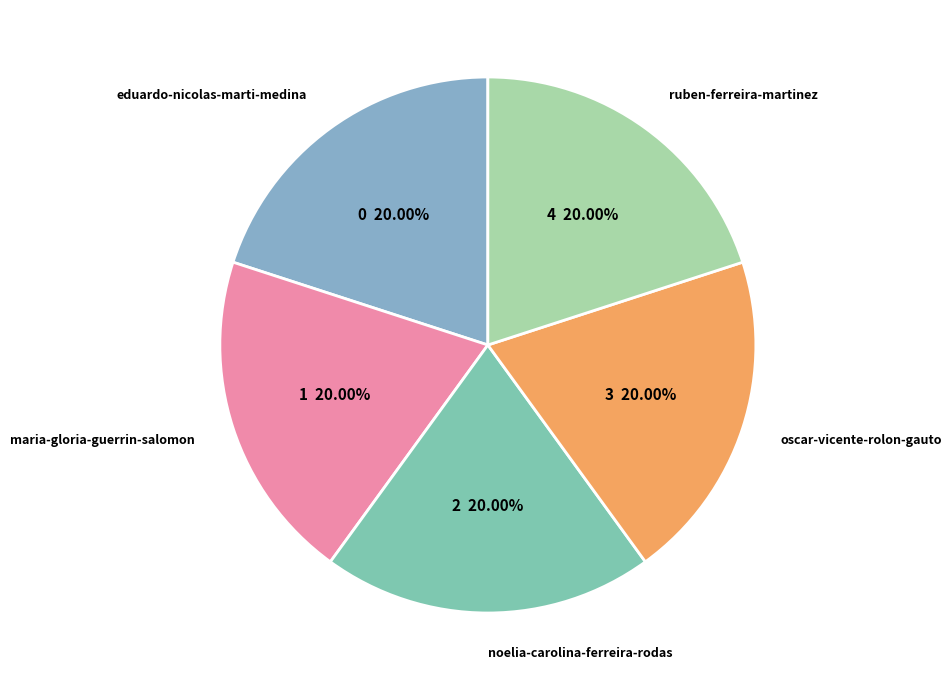

What percentage is the noelia-carolina-ferreira-rodas slice, to the nearest percent?

20%